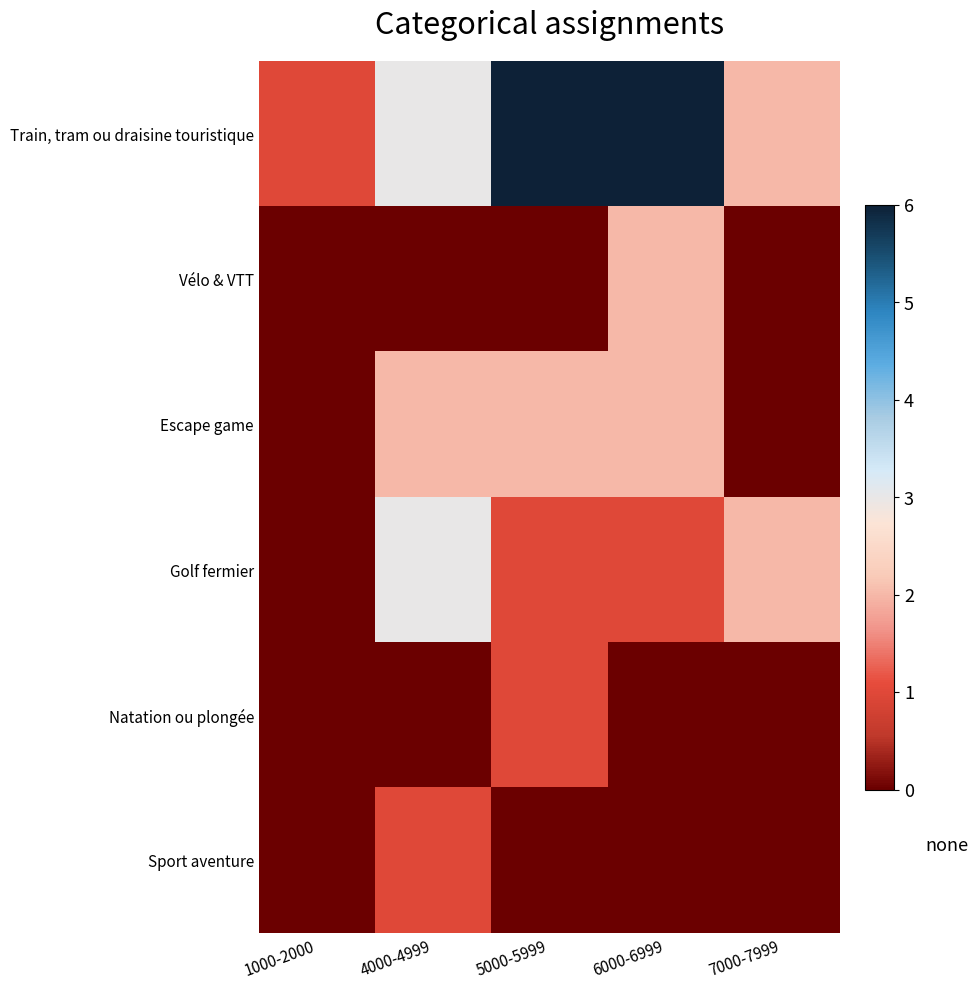

At which category is the sum across all series the highest?

6000-6999